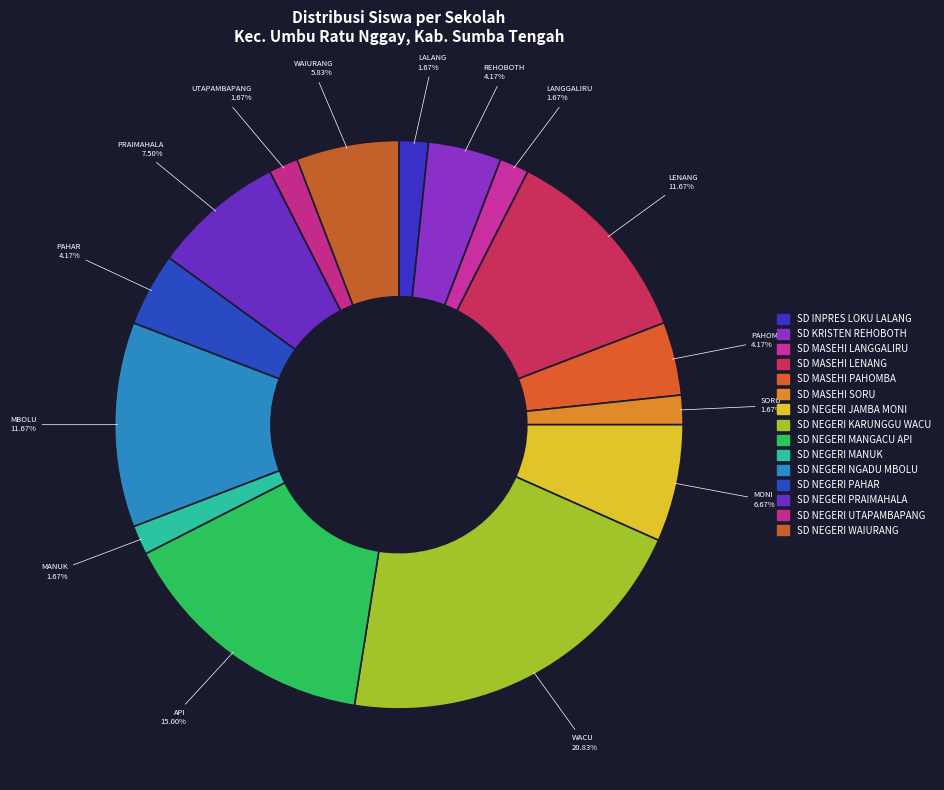

Count the number of slices in the pie.

15